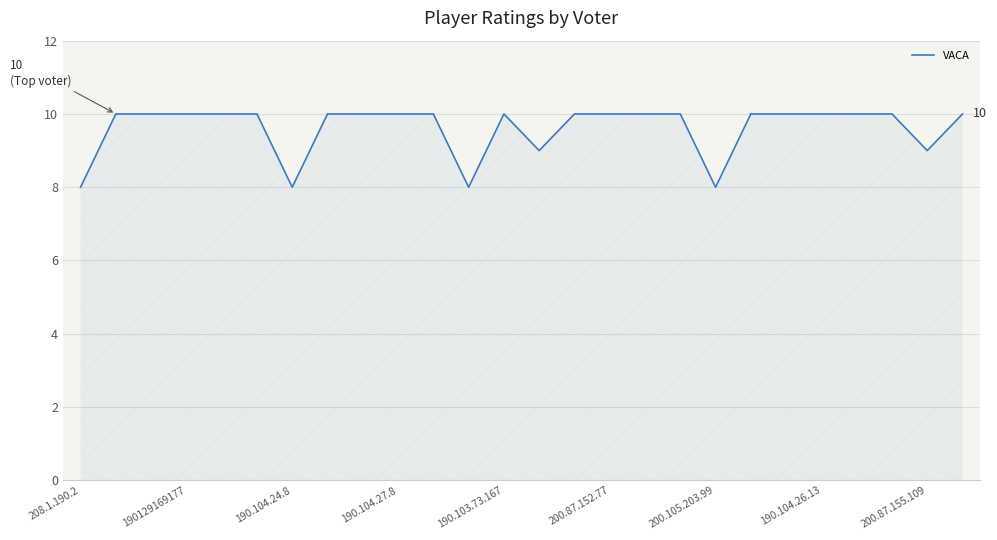

What is the greatest value displayed?

10